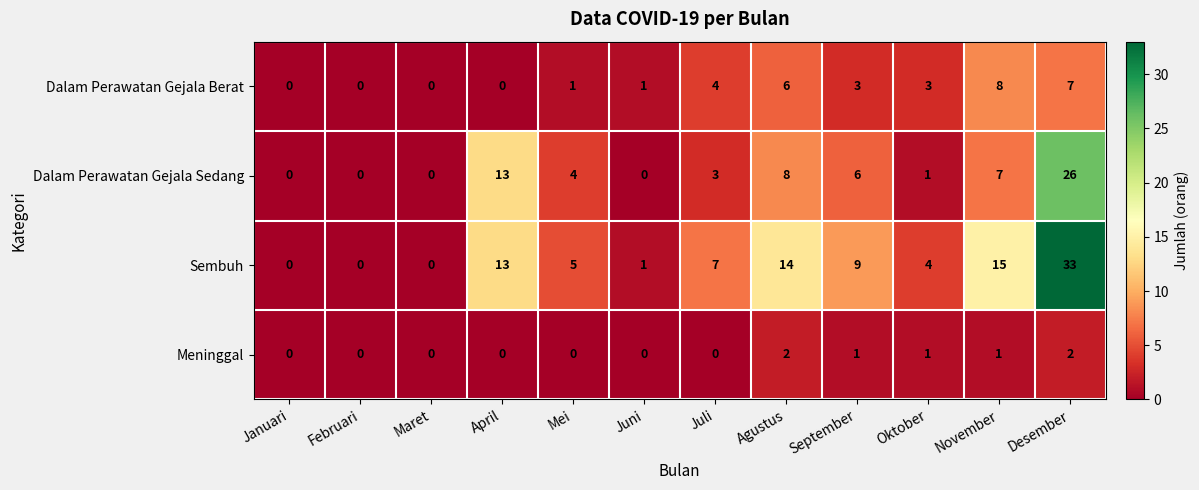

What is the spread (max minus min) of values at Juni?

1